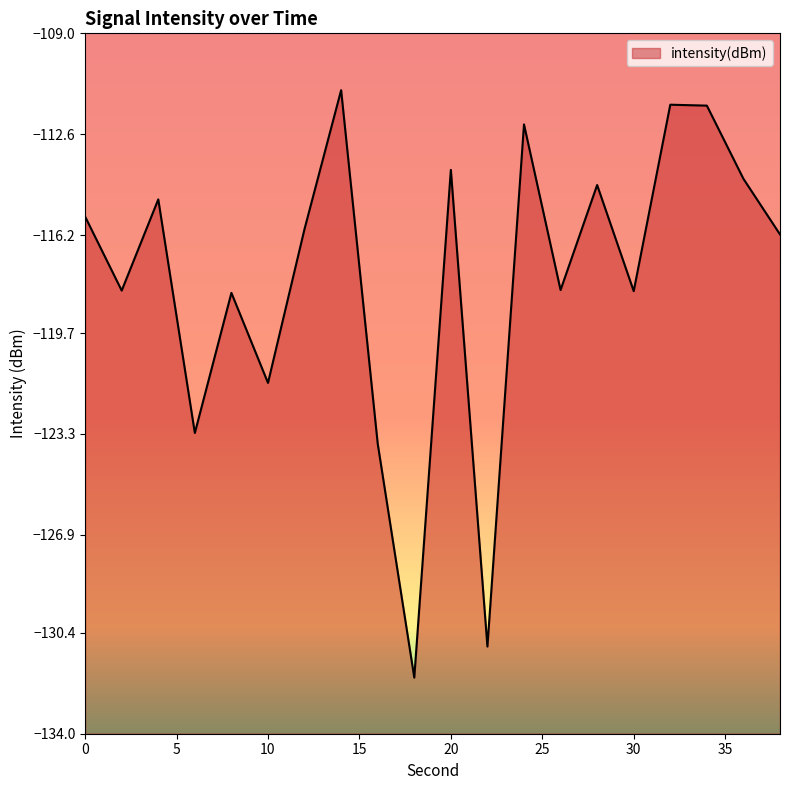

Reading left to right, list all the values displayed in this chart.

0=-115.5	2=-118.2	4=-114.9	6=-123.3	8=-118.3	10=-121.5	12=-116.0	14=-111.0	16=-123.6	18=-132.0	20=-113.9	22=-130.9	24=-112.3	26=-118.2	28=-114.4	30=-118.2	32=-111.5	34=-111.6	36=-114.2	38=-116.2